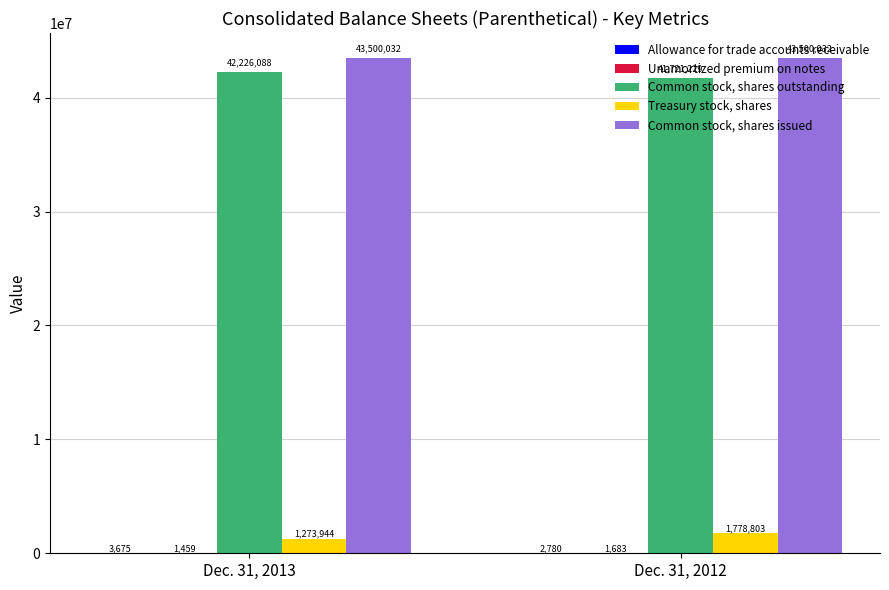

What is the approximate value of Common stock, shares issued at Dec. 31, 2012?

43500032